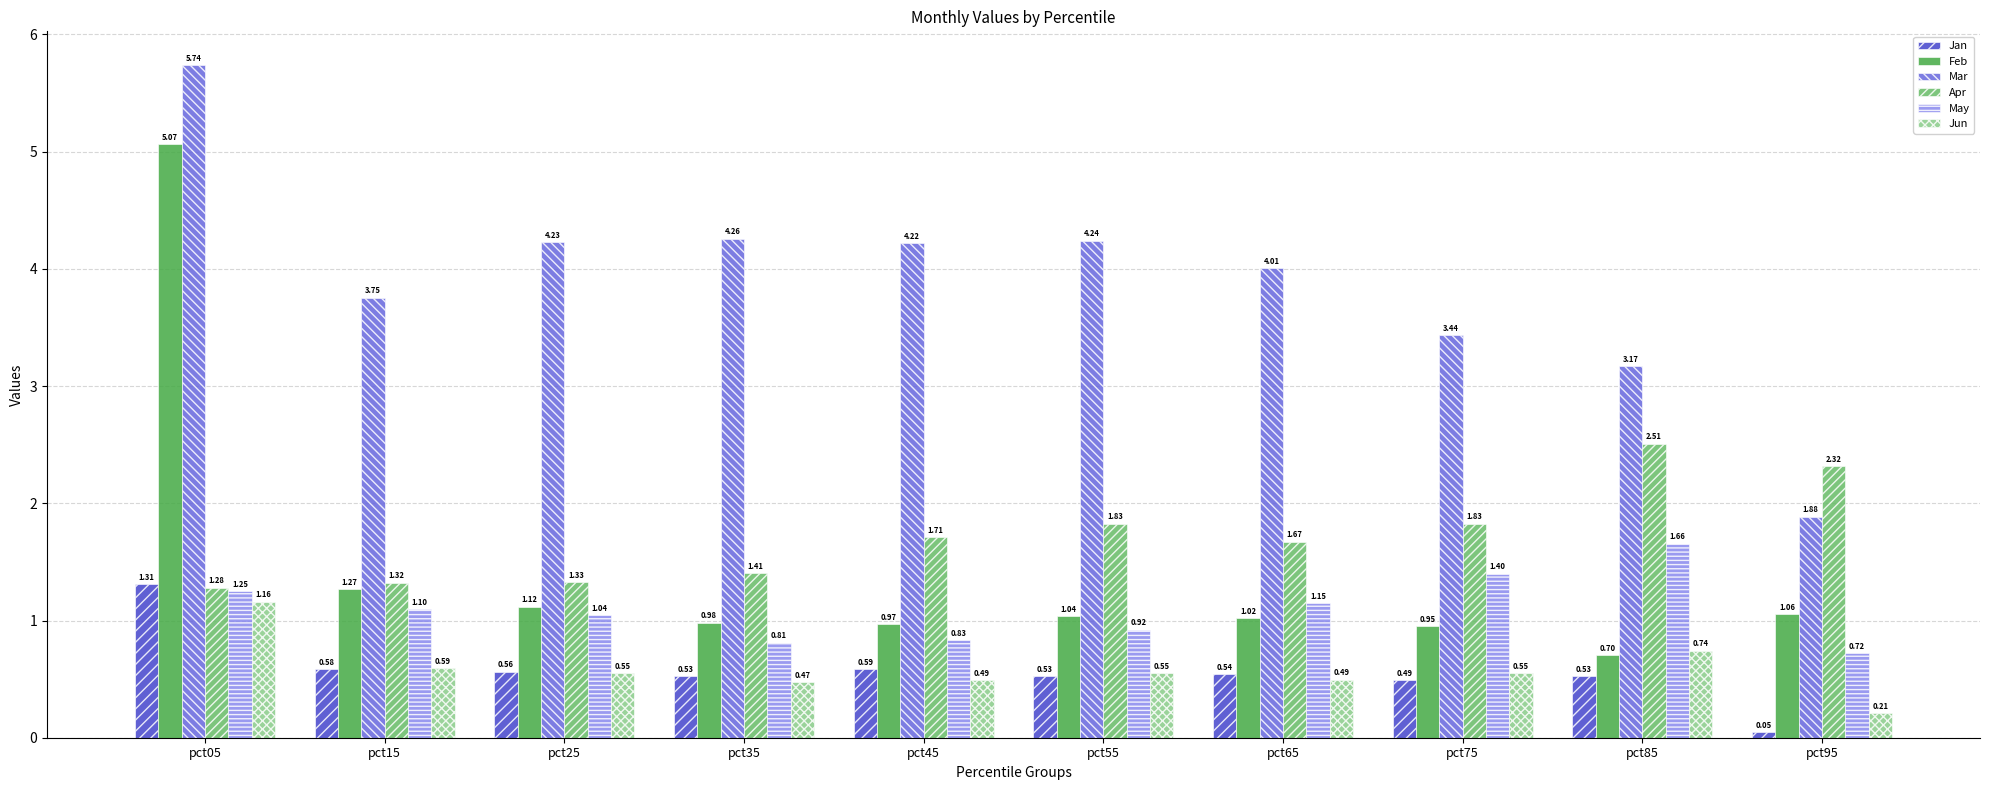

Which series has the widest spread of values?

Feb